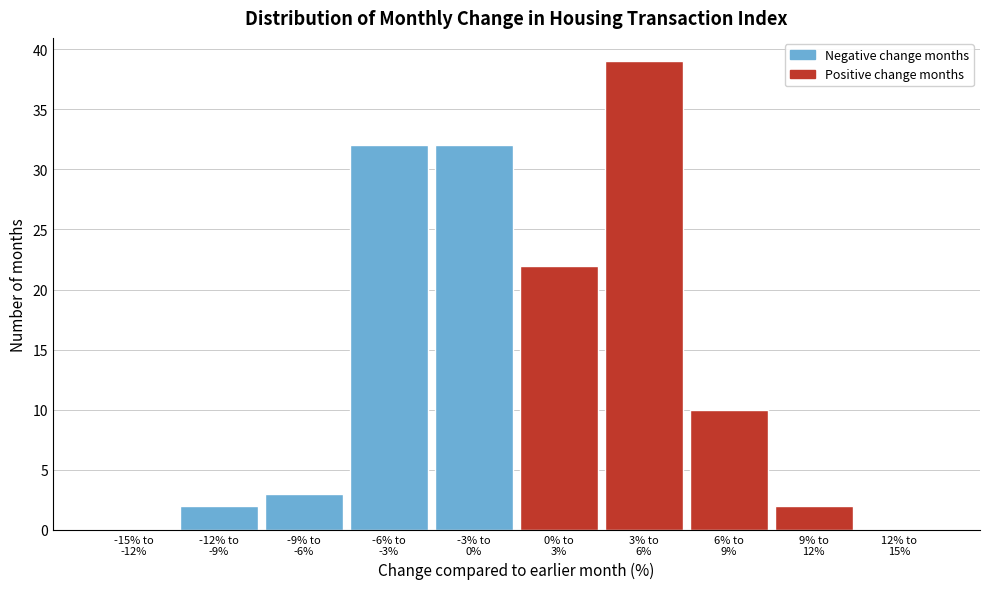

What is the sum of all values?

142